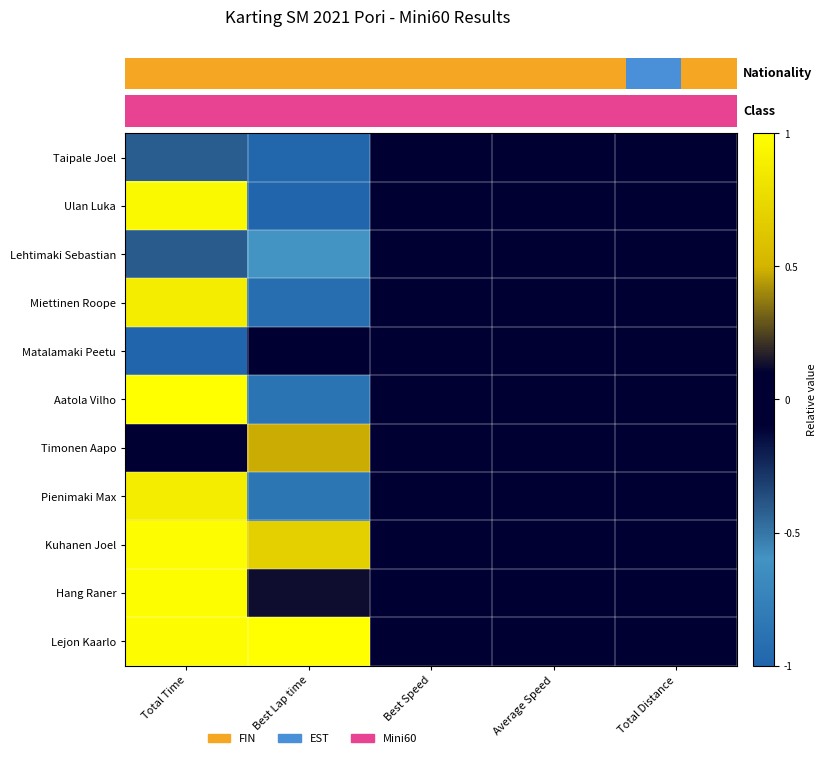

At how many categories does at least one series exceed 0?

2